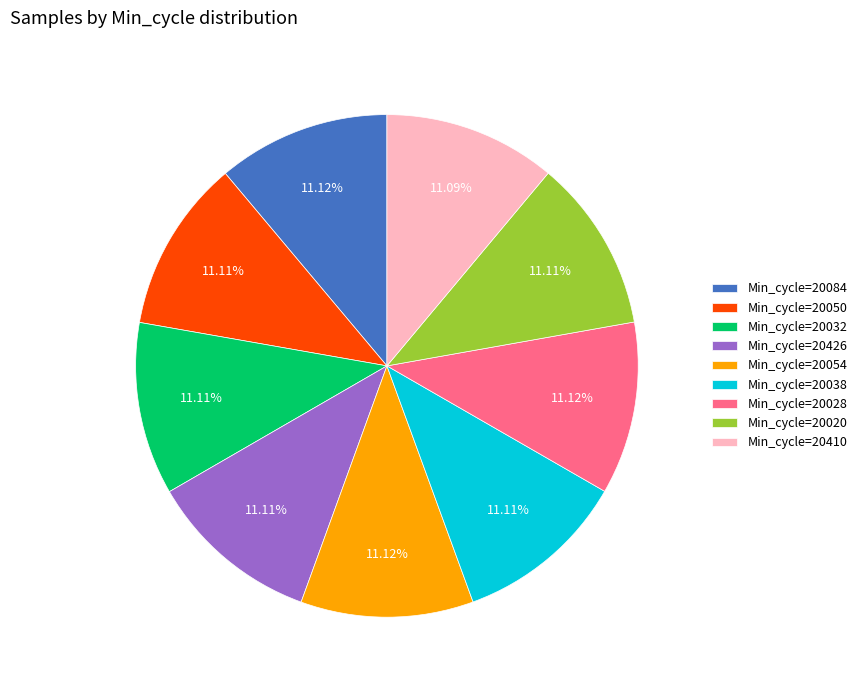

Is there a majority slice in this chart?

No